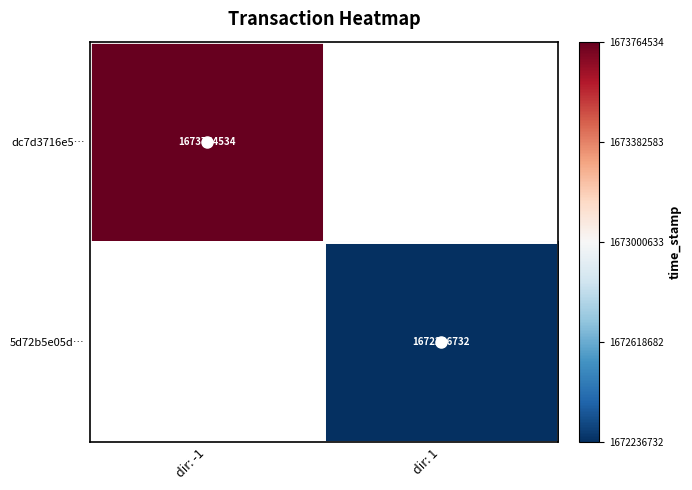

True or false: dc7d3716e5… has a value of 1673764534 at dir: -1.

True